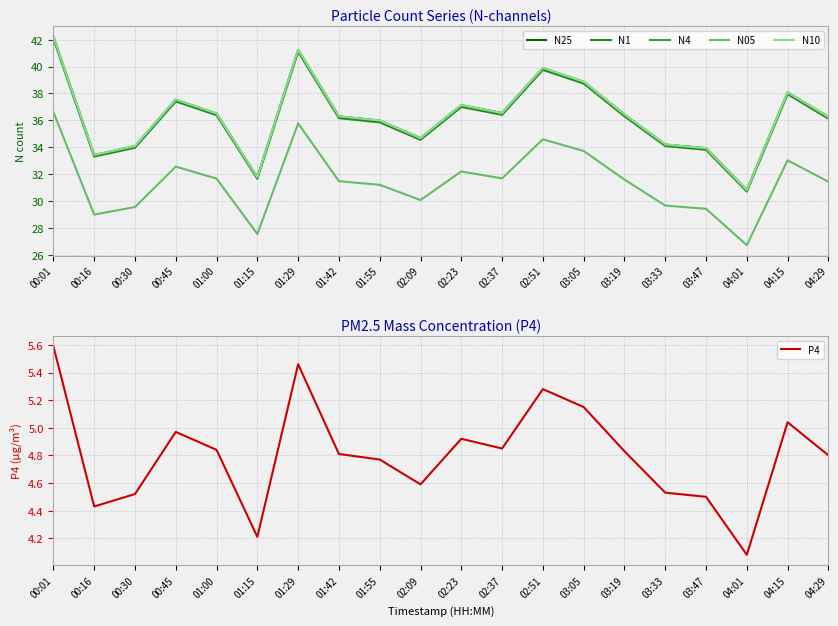

Does the chart display data point markers on the line(s)?

No